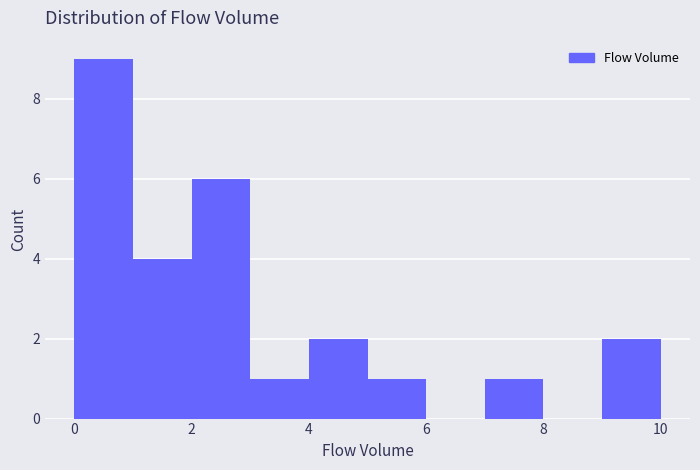

How tall is the bar that spans 7 to 8 on the x-axis? The values are not printed on the chart, so give them approximately, as read against the axis.

1